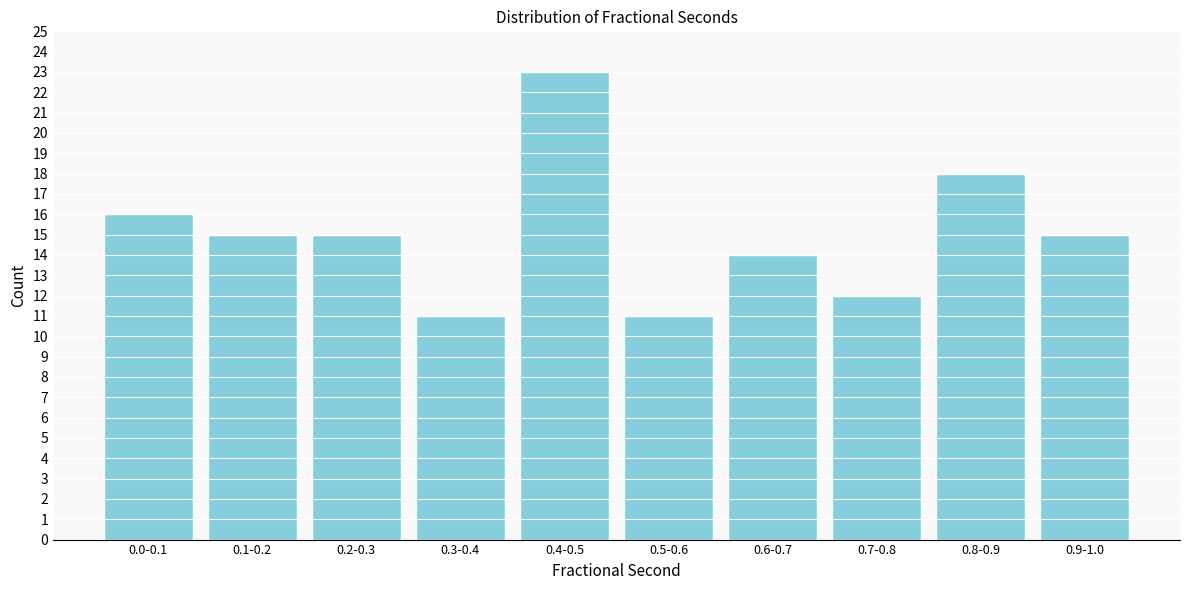

Reading left to right, list all the values displayed in this chart.

0.0-0.1=16	0.1-0.2=15	0.2-0.3=15	0.3-0.4=11	0.4-0.5=23	0.5-0.6=11	0.6-0.7=14	0.7-0.8=12	0.8-0.9=18	0.9-1.0=15